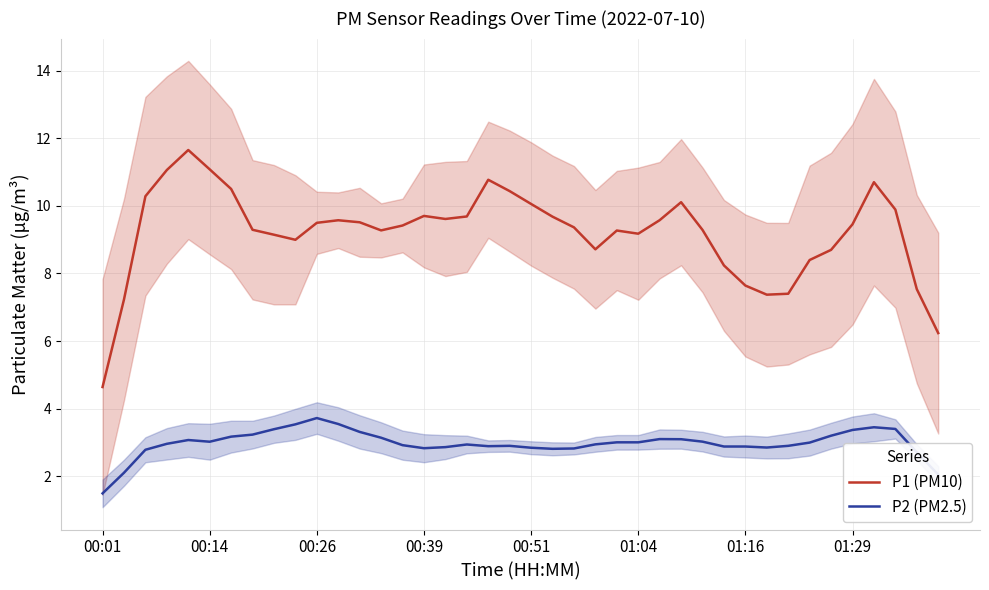

True or false: P2 (PM2.5) and P1 (PM10) intersect in this chart.

False